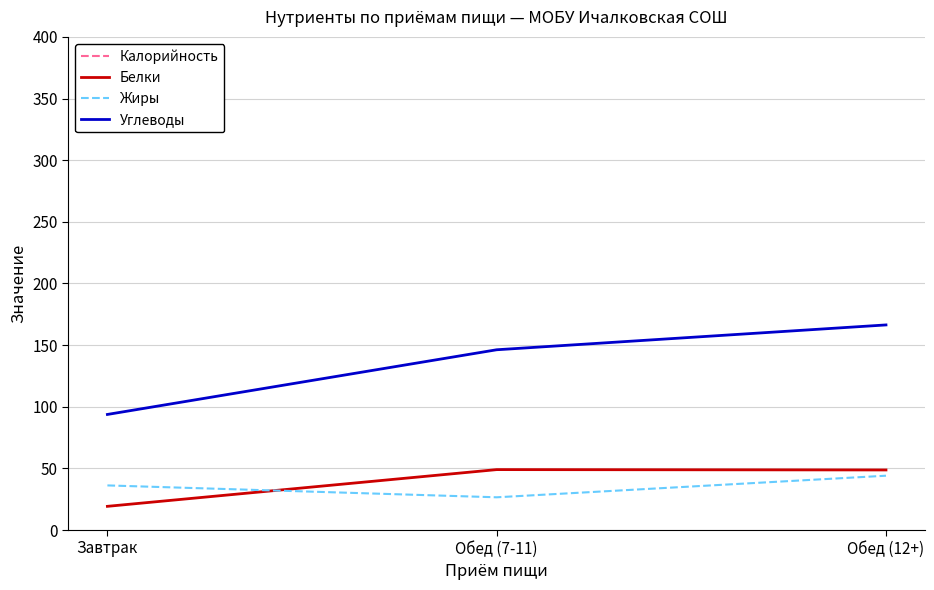

What is the difference between the Калорийность values at Обед (12+) and Обед (7-11)?

292.8